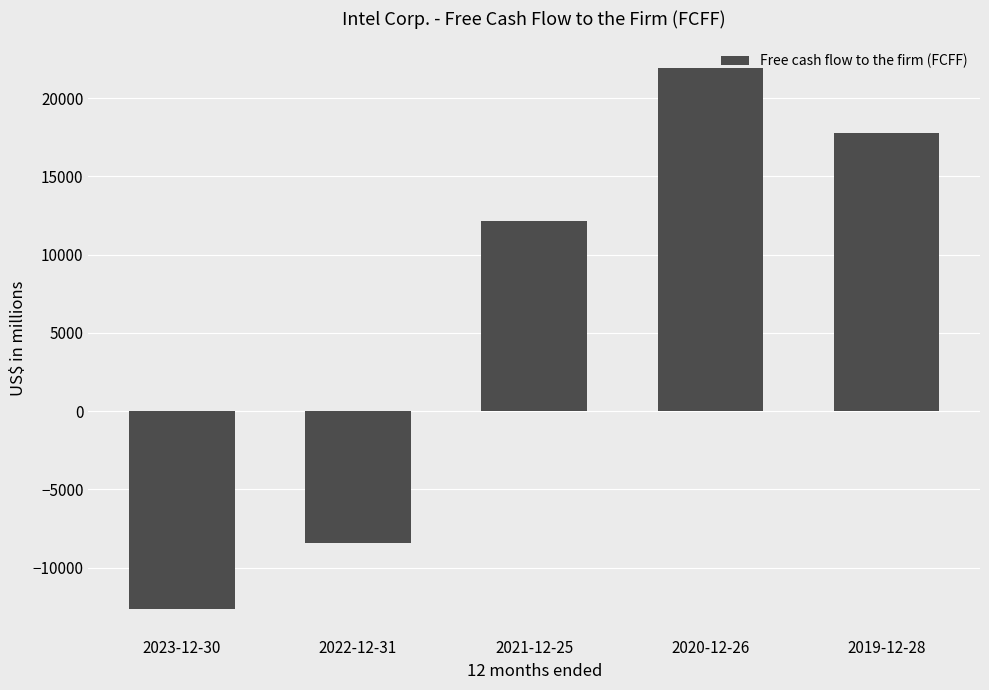

What is the difference between the values at 2020-12-26 and 2022-12-31?

30329